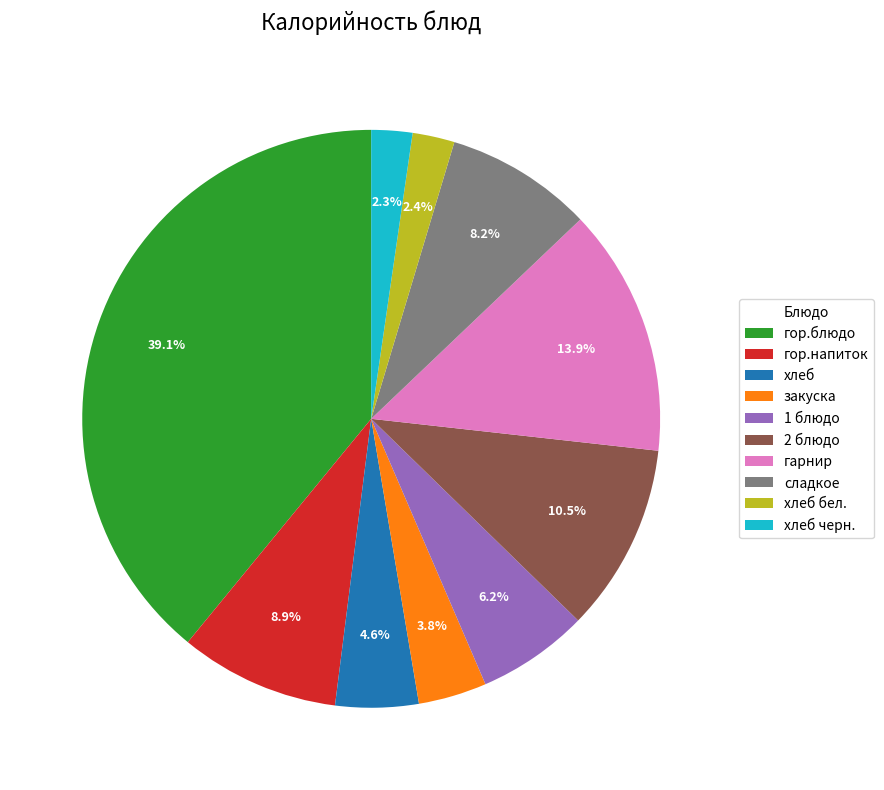

Which category has the biggest portion of the pie?

гор.блюдо